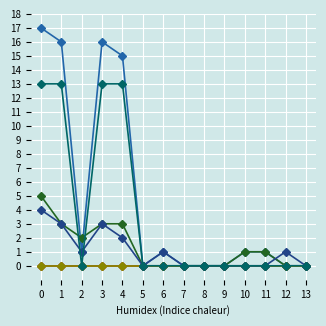

Does the chart have visible grid lines?

Yes